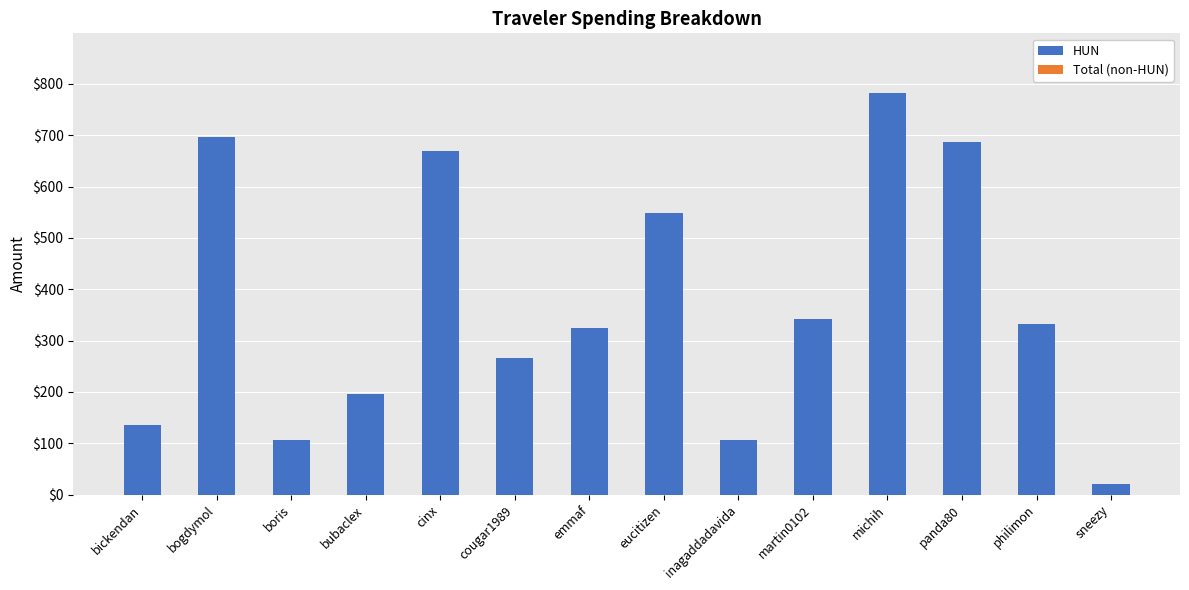

Reading right to left, what are all the values shown in this chart?

sneezy=20.1	philimon=331.5	panda80=685.9	michih=781.2	martin0102=341.7	inagaddadavida=105.4	eucitizen=547.6	emmaf=325.0	cougar1989=266.1	cinx=668.6	bubaclex=196.4	boris=105.4	bogdymol=695.5	bickendan=134.7